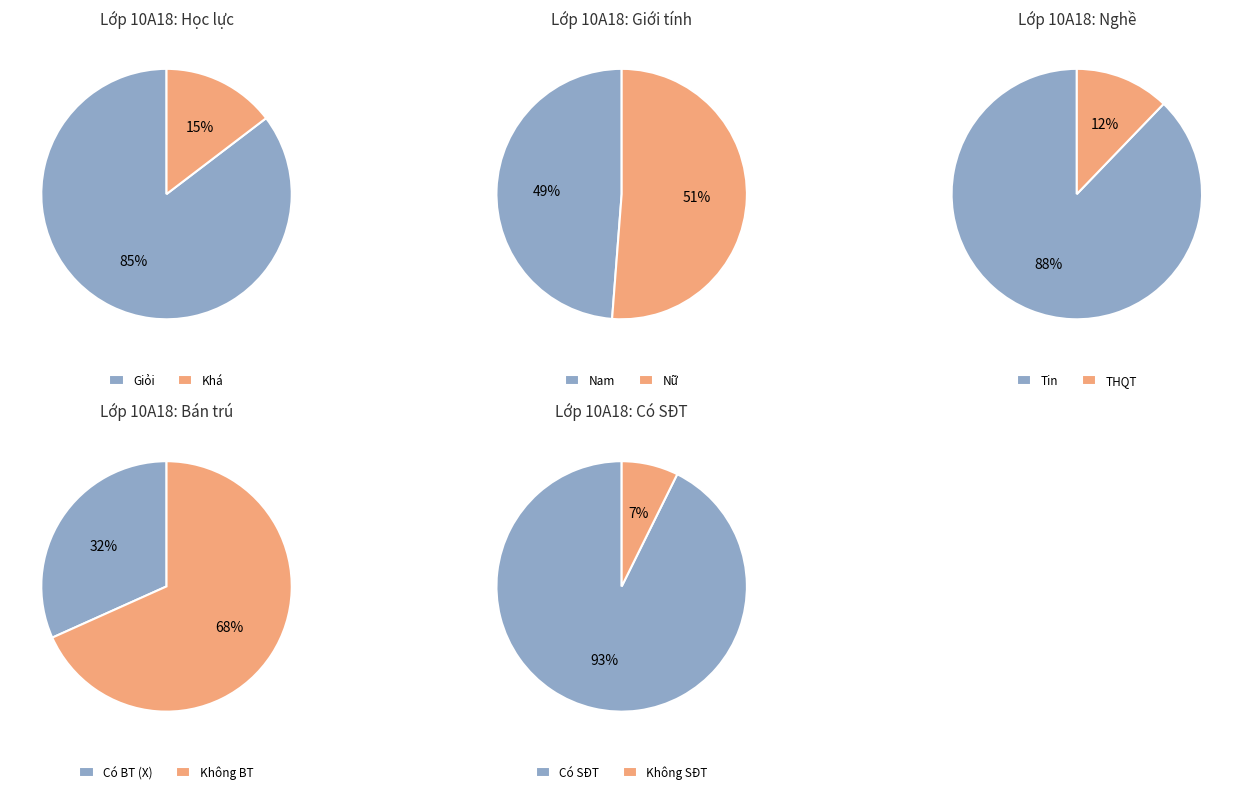

Is there any slice that represents more than half of the pie?

Yes